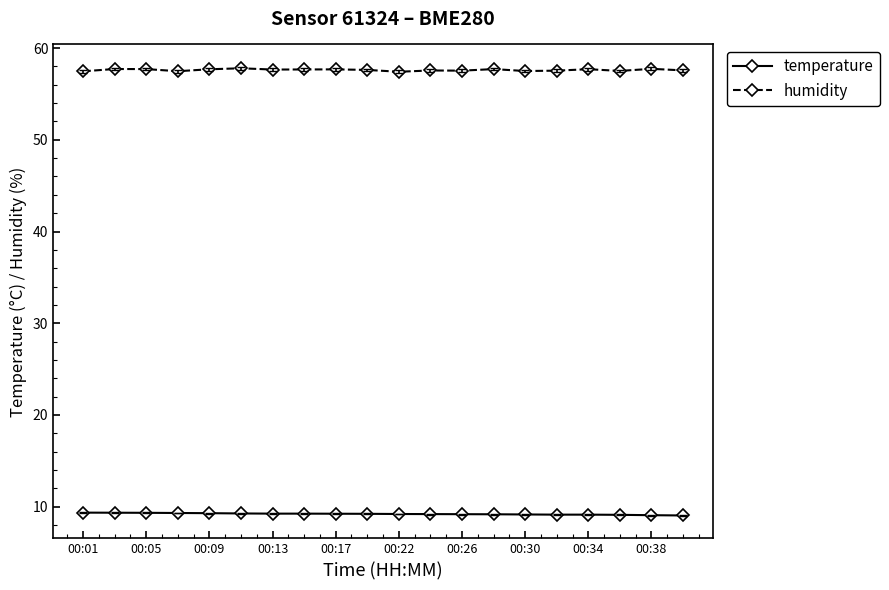

List the series in order of their peak value, highest first.

humidity, temperature